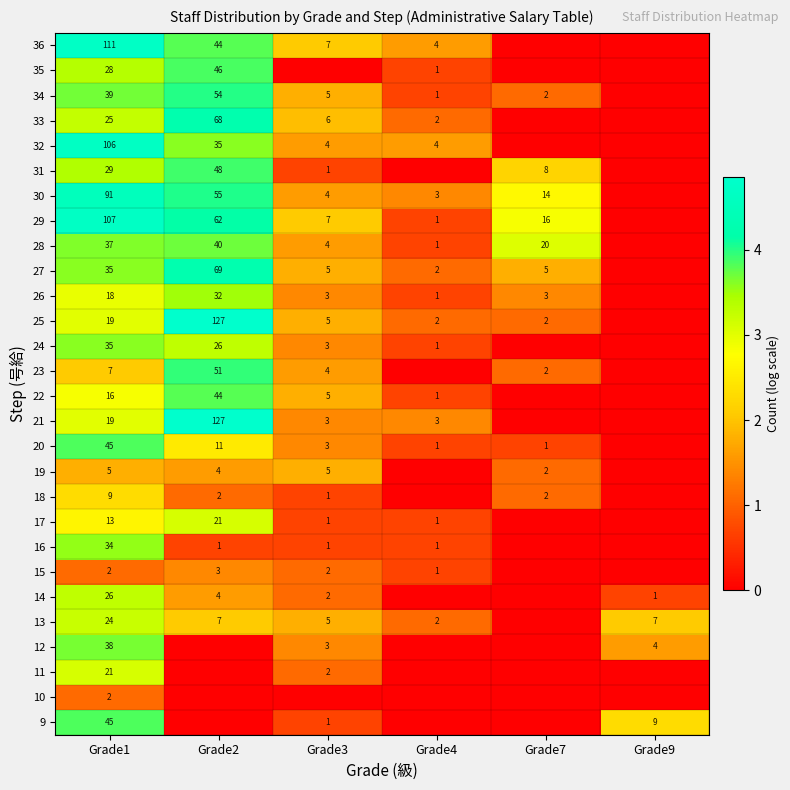

True or false: 33 has a value of 68 at Grade2.

True